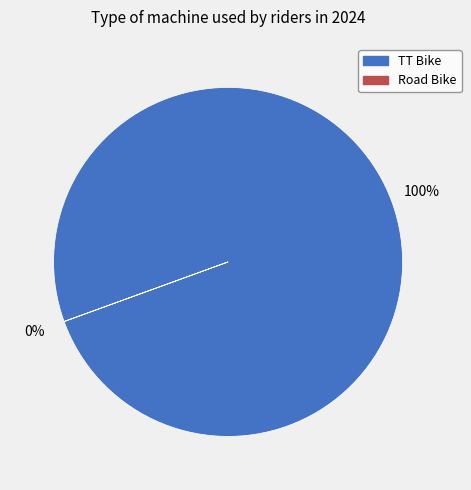

To the nearest percent, what is the difference between the largest and smallest slice percentages?

100%